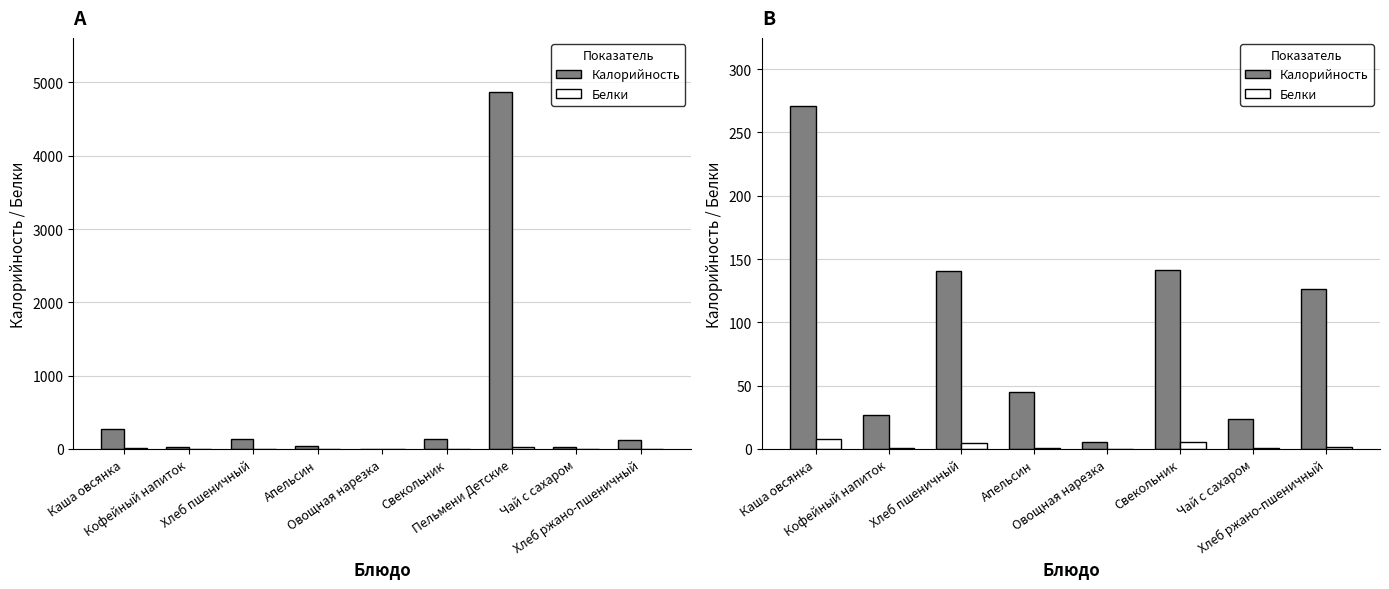

Rank the series by their average value, from highest to lowest.

Калорийность, Белки